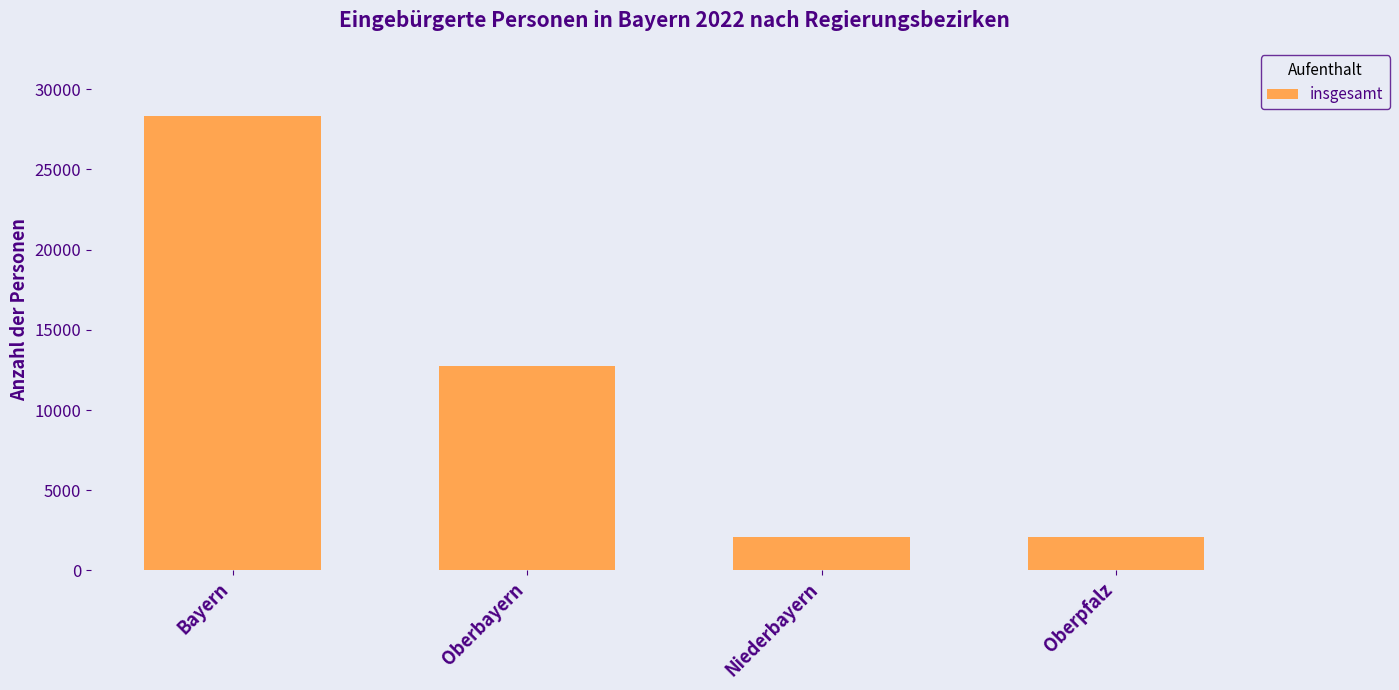

Which label corresponds to the largest value in the chart?

Bayern